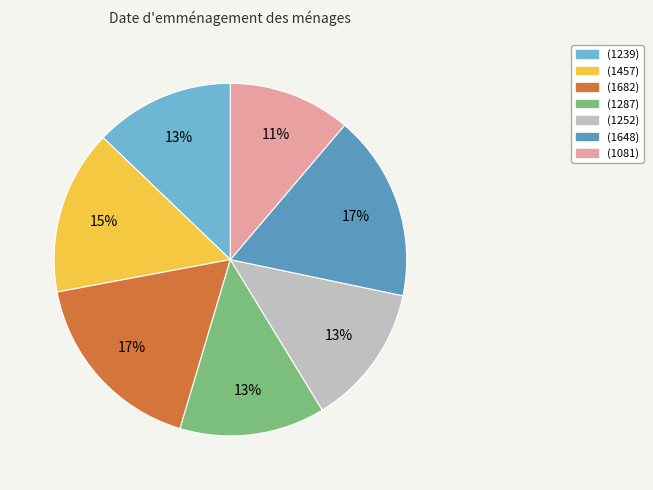

To the nearest percent, what is the average slice percentage?

14%